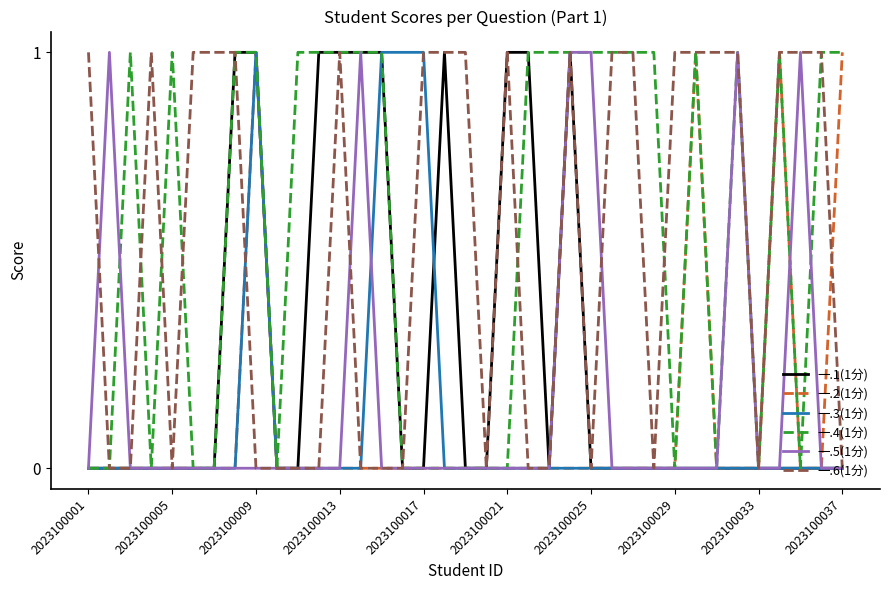

What are all the series names shown in the legend?

一.1(1分), 一.2(1分), 一.3(1分), 一.4(1分), 一.5(1分), 一.6(1分)